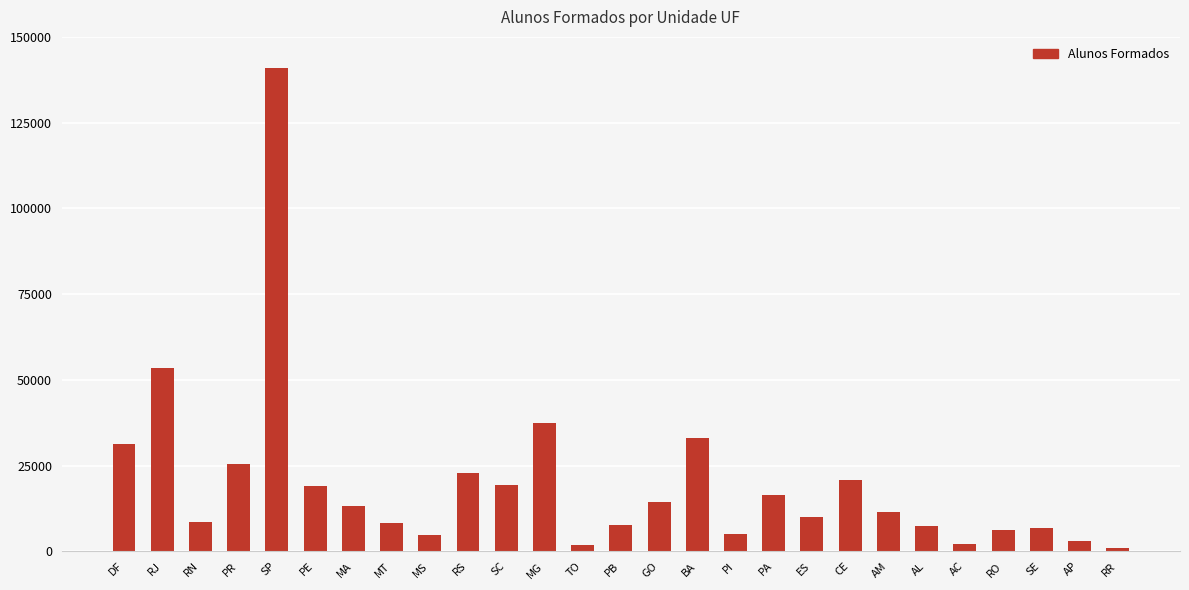

The value at DF is 31309. True or false?

True